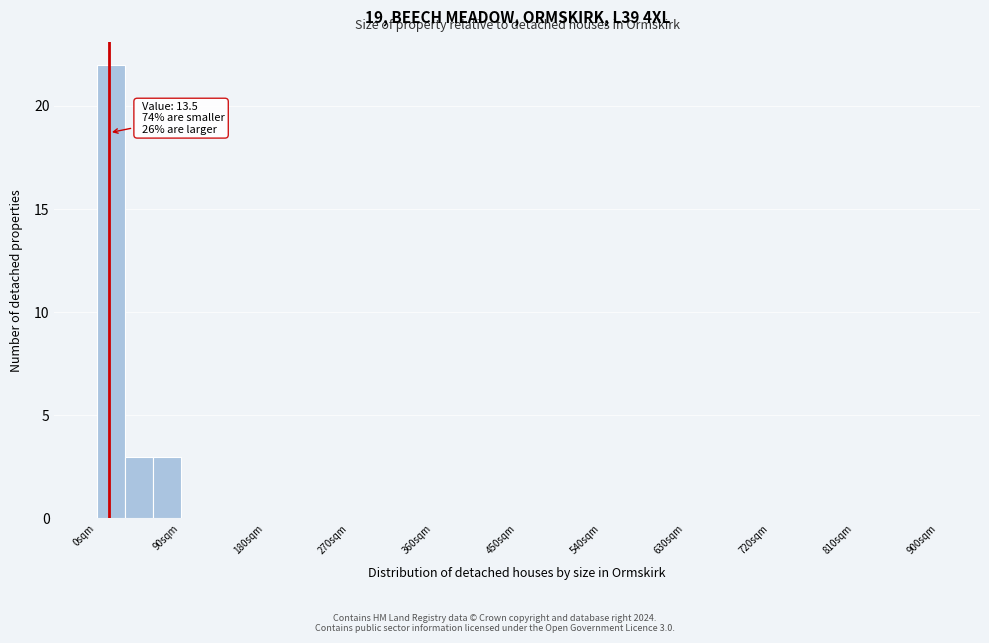

Read against the x-axis, roughly where is the centre of the tallest bar?

20